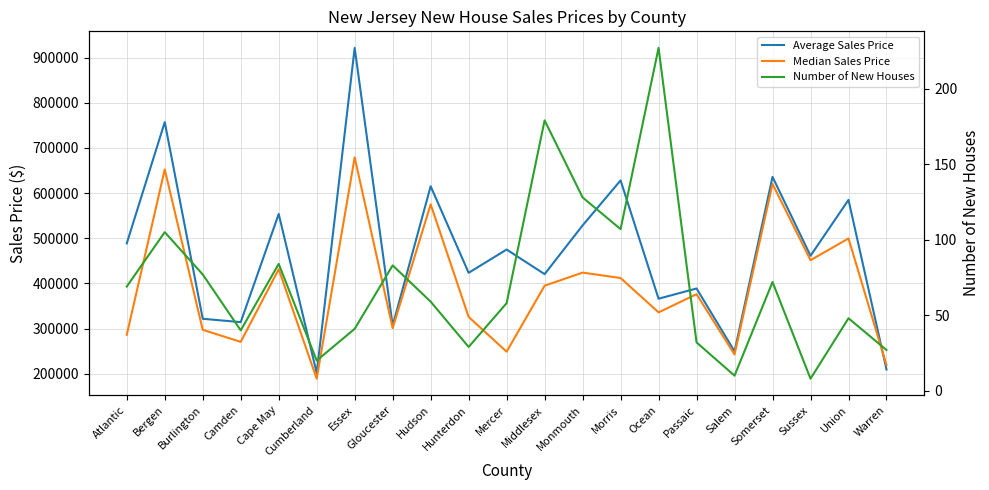

What are all the series names shown in the legend?

Average Sales Price, Median Sales Price, Number of New Houses